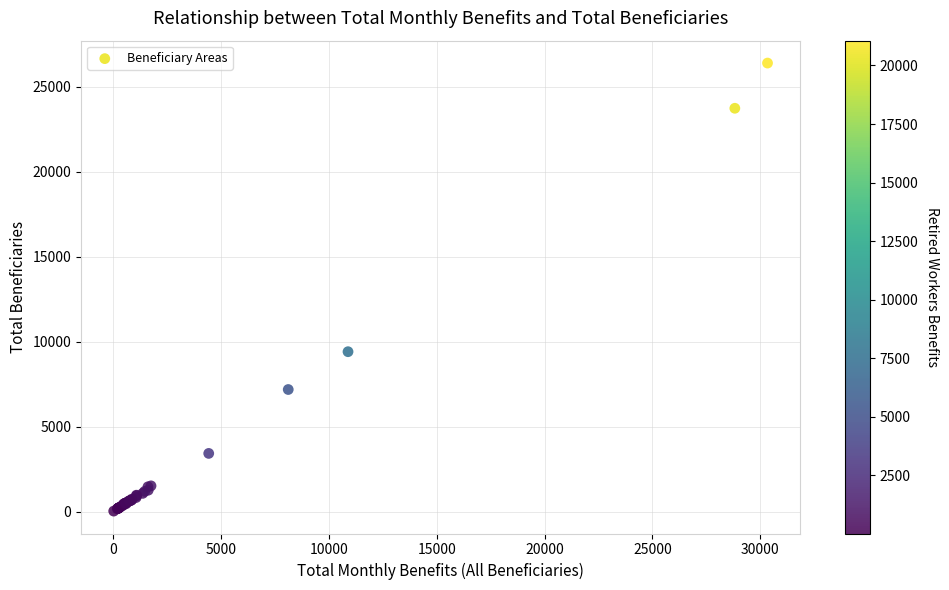

What Y value in the scatter plot is closest to 13207?

9405